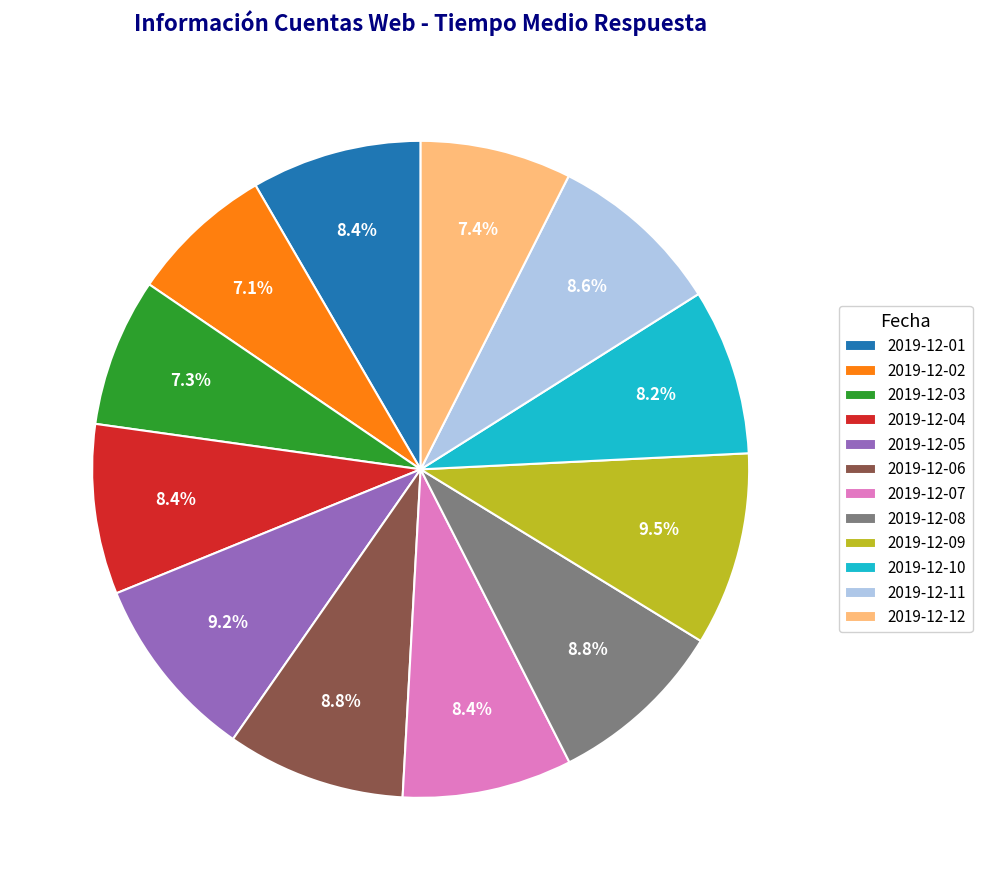

Does any single category account for the majority?

No